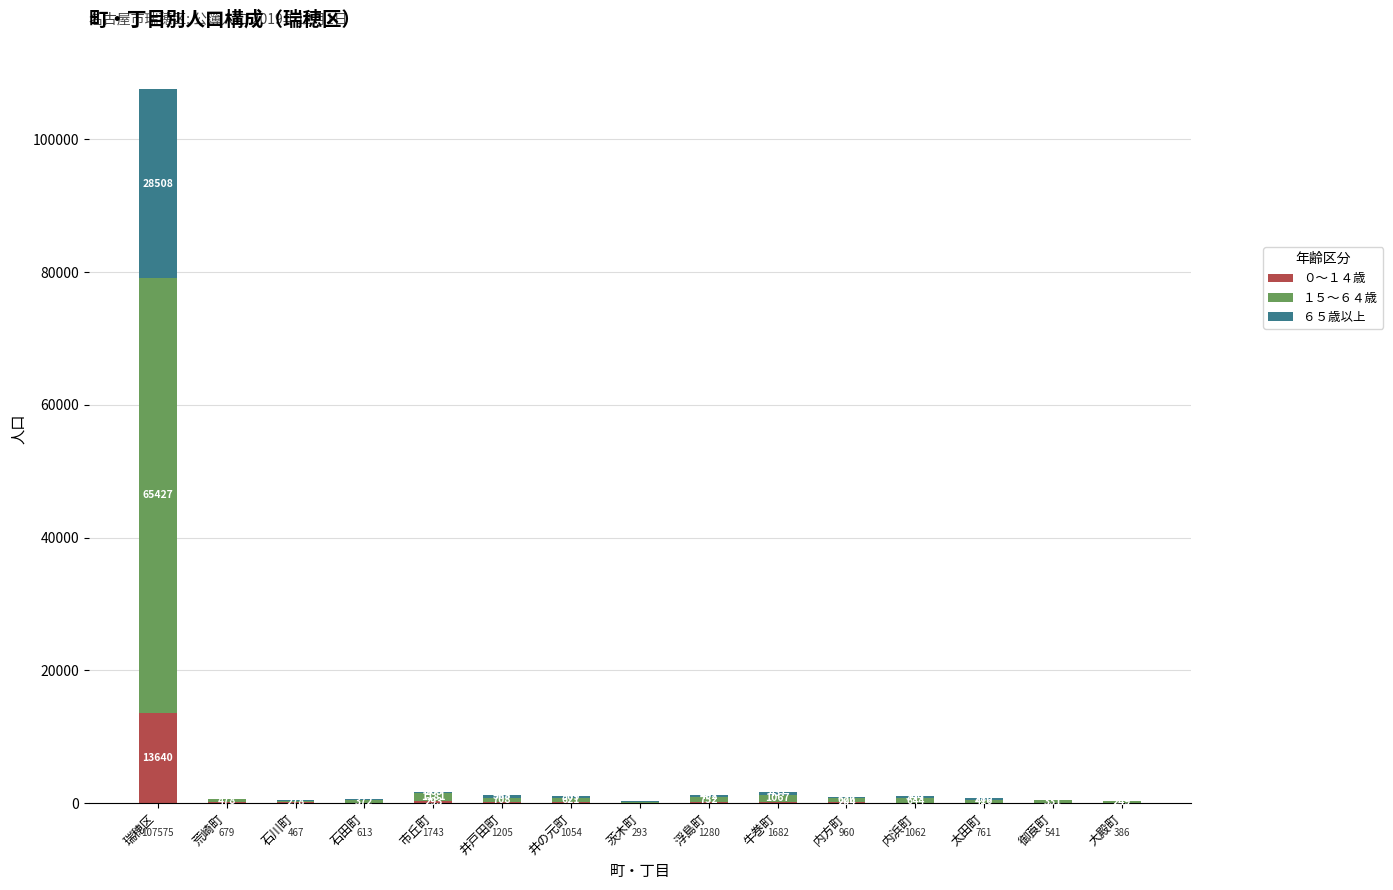

Which category has the highest value in the ０～１４歳 series?

瑞穂区